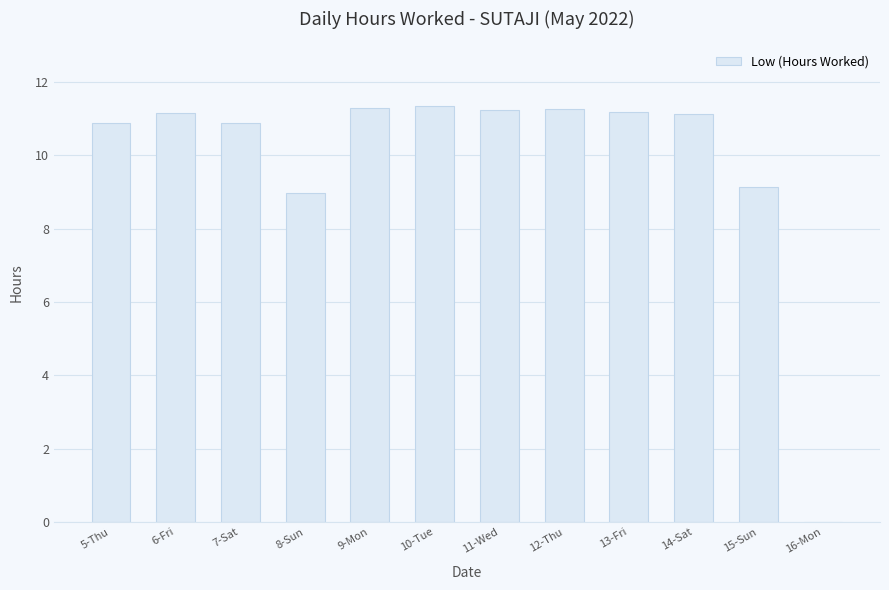

What is the difference between the values at 8-Sun and 15-Sun?

0.1